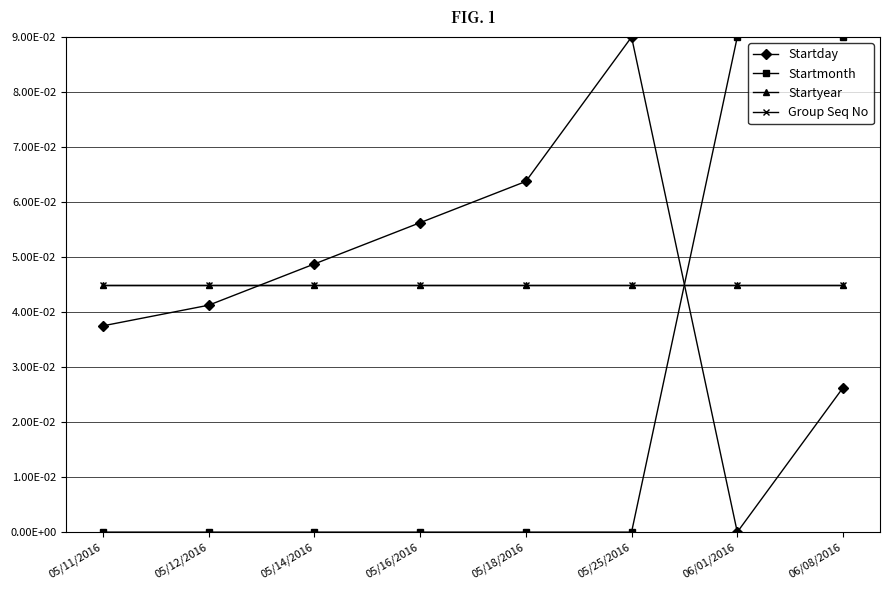

How many lines are shown in the chart?

4